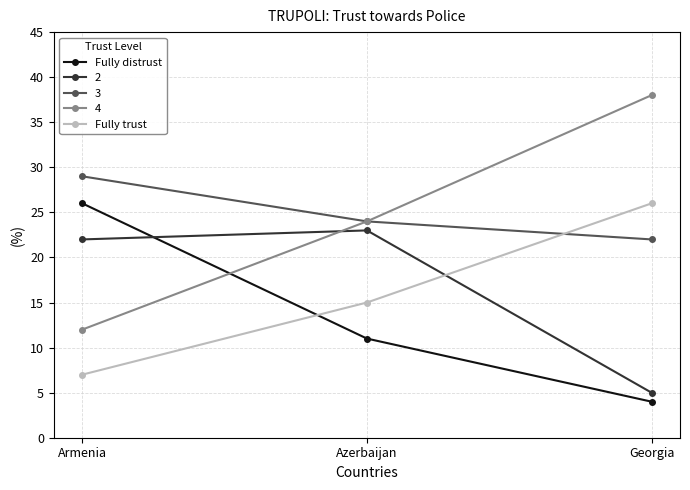

Reading left to right, extract all data points from this chart.

Fully distrust: Armenia=26	Azerbaijan=11	Georgia=4
2: Armenia=22	Azerbaijan=23	Georgia=5
3: Armenia=29	Azerbaijan=24	Georgia=22
4: Armenia=12	Azerbaijan=24	Georgia=38
Fully trust: Armenia=7	Azerbaijan=15	Georgia=26